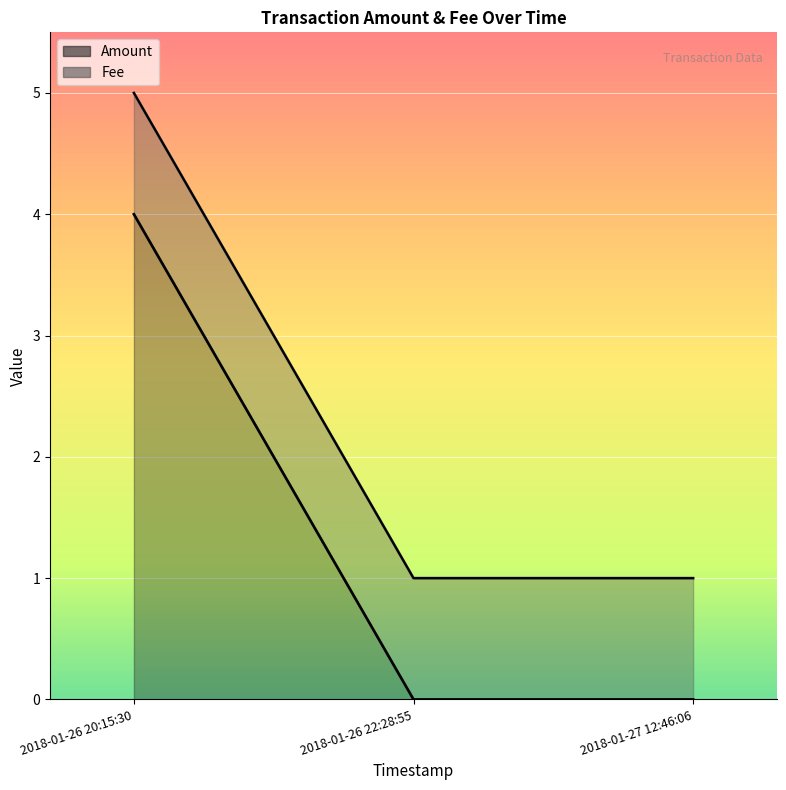

True or false: Amount has a value of 4 at 2018-01-26 20:15:30.

True